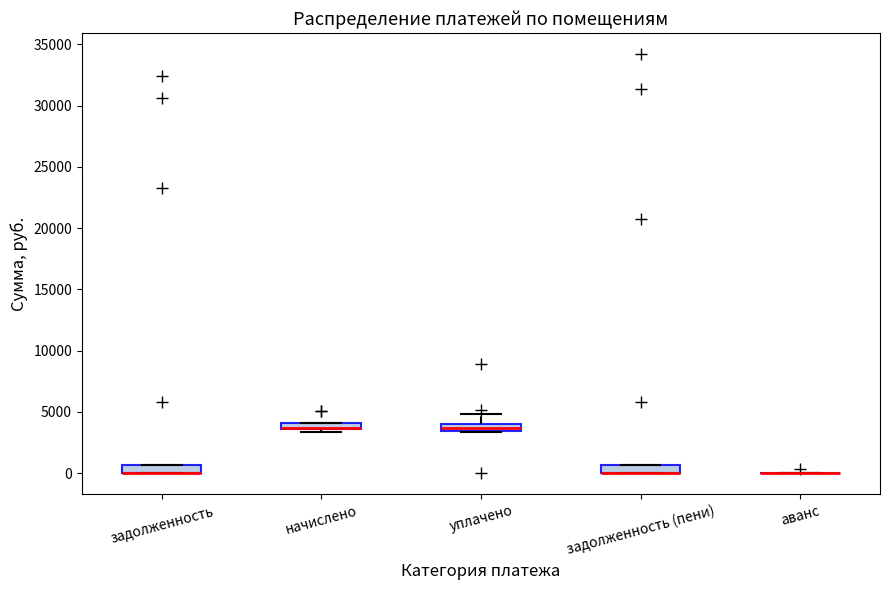

Where is the lower edge of the box for уплачено on the y-axis? The values are not printed on the chart, so give them approximately, as read against the axis.

3500